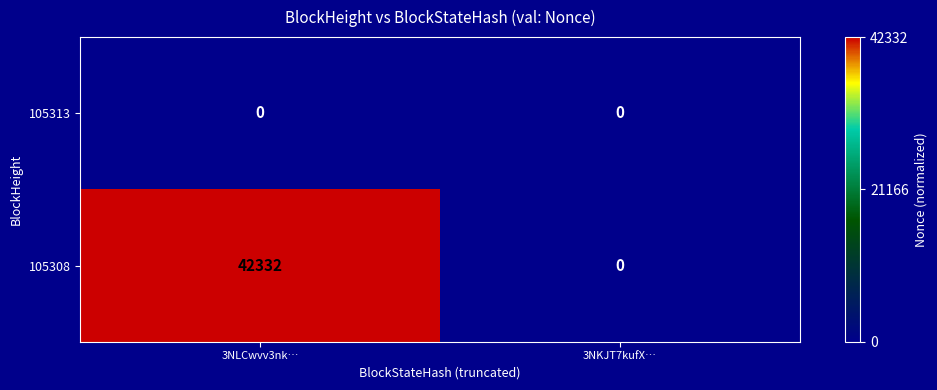

What is the maximum value for 105308?

42332